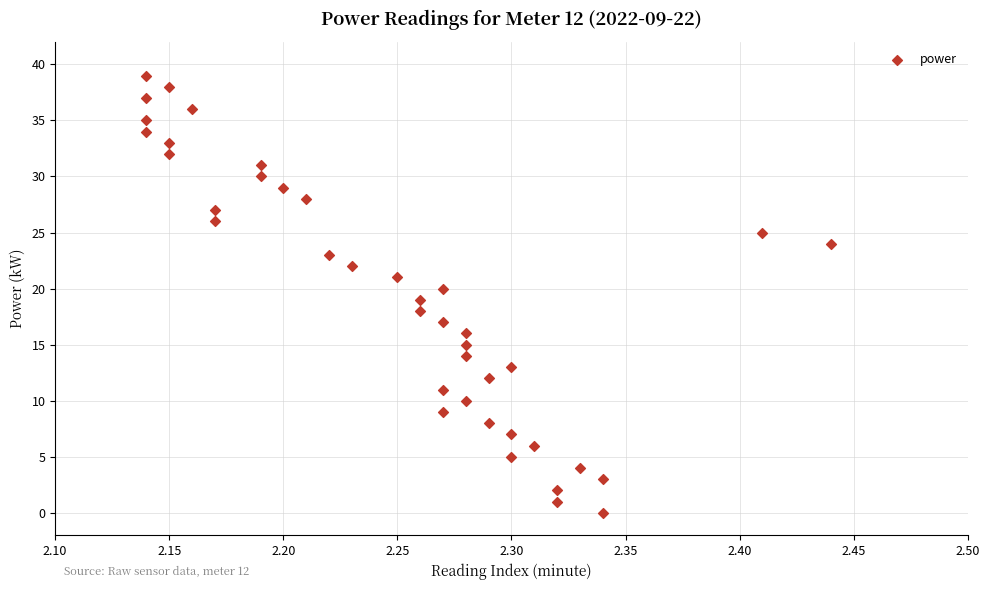

What is the range of Y values (max minus min)?

39